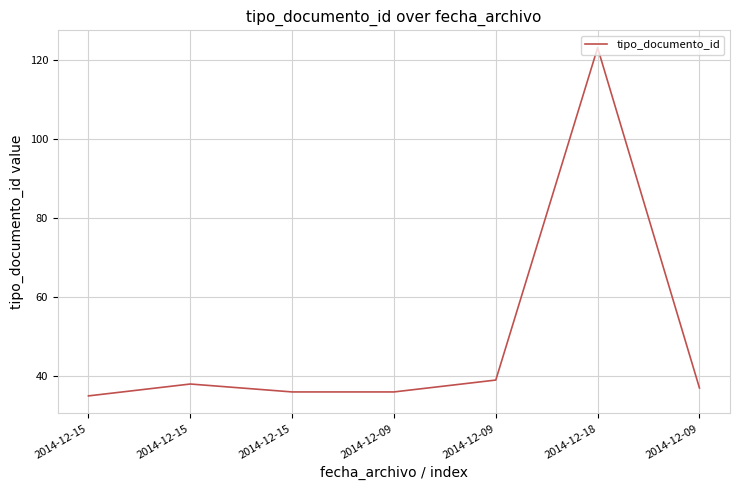

Where does the data first go above 37?

2014-12-15